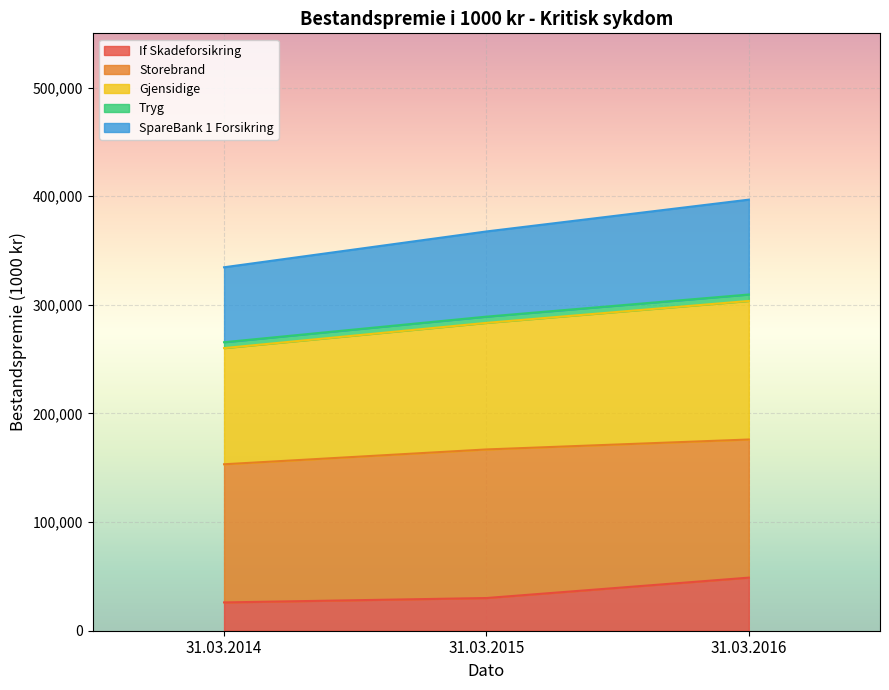

What is the minimum value for If Skadeforsikring?

26045